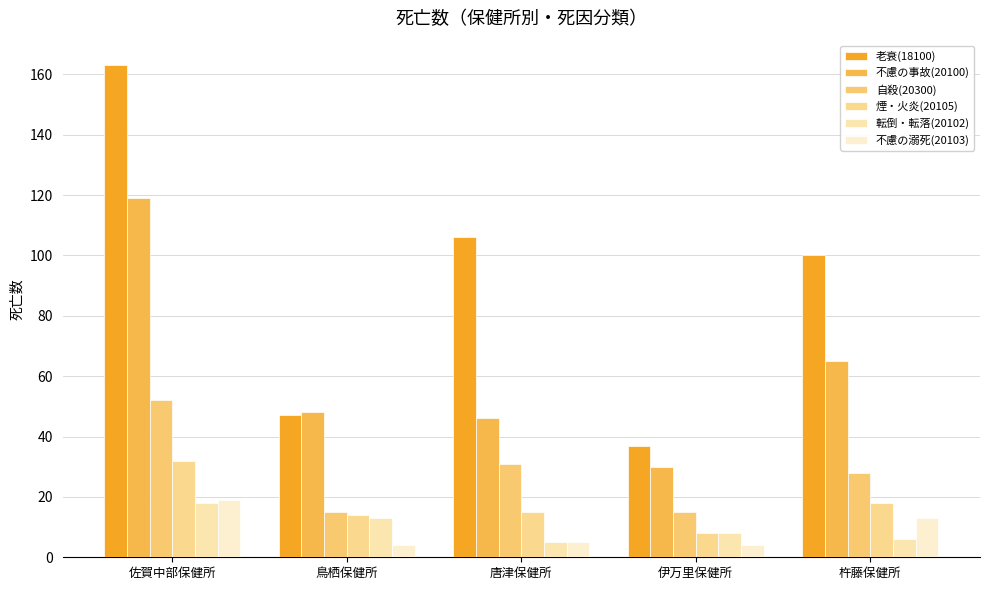

What is the sum of the 煙・火炎(20105) values at 杵藤保健所 and 唐津保健所?

33